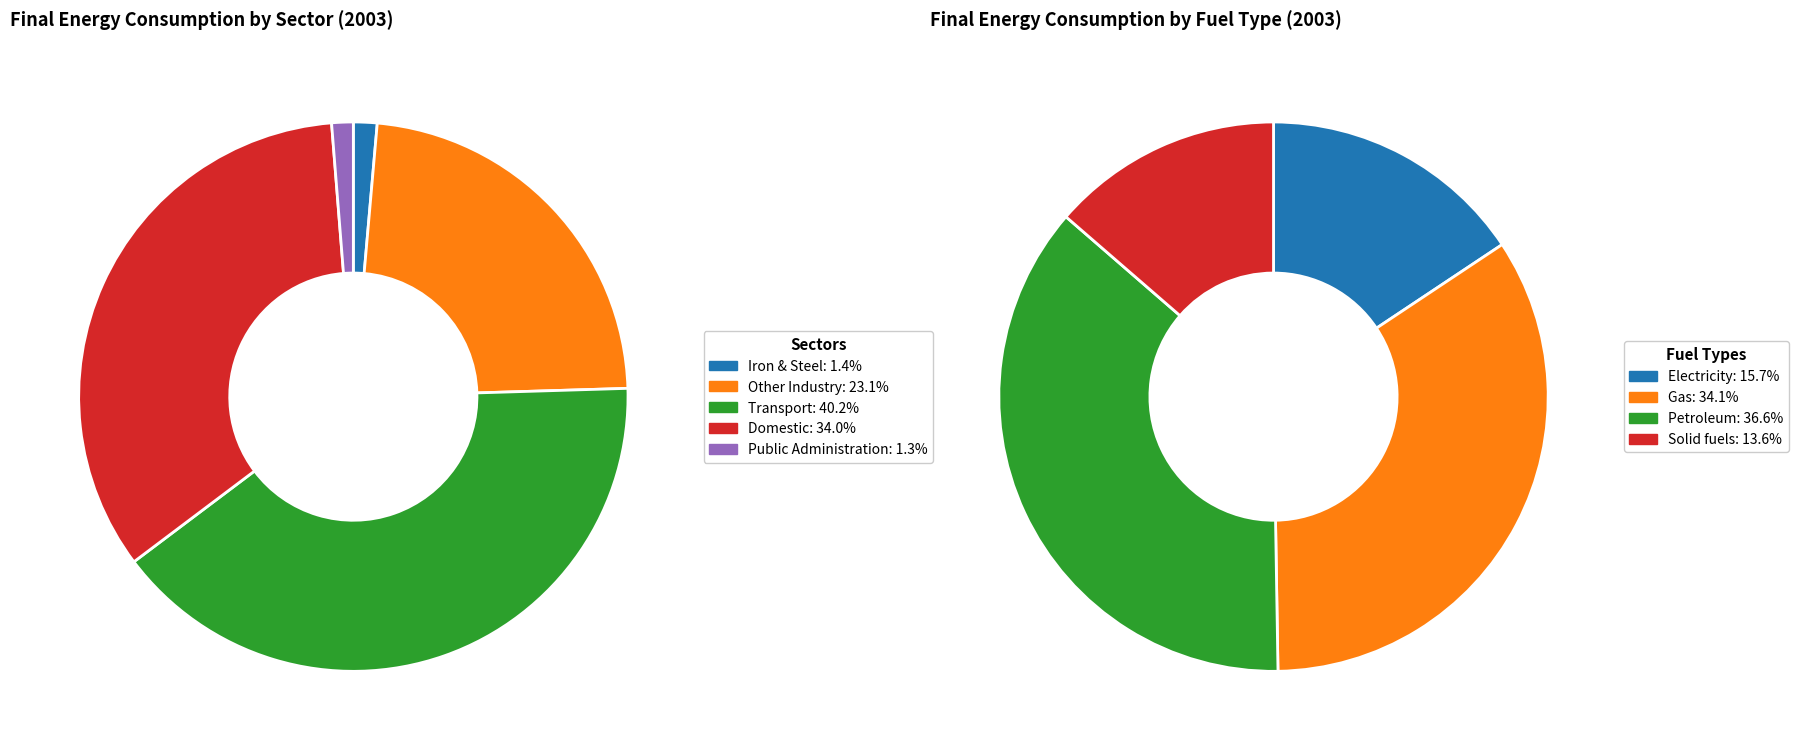

Does any single category account for the majority?

No